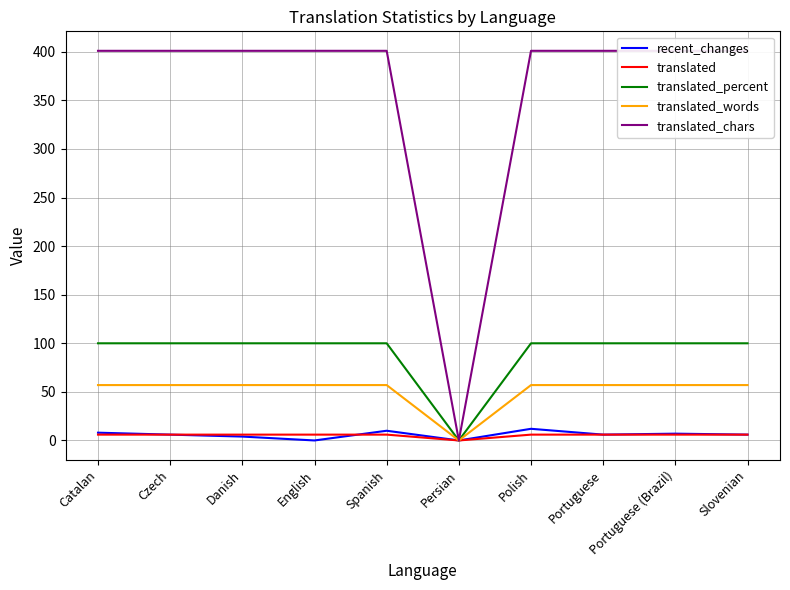

True or false: translated_words and translated cross at least once.

False